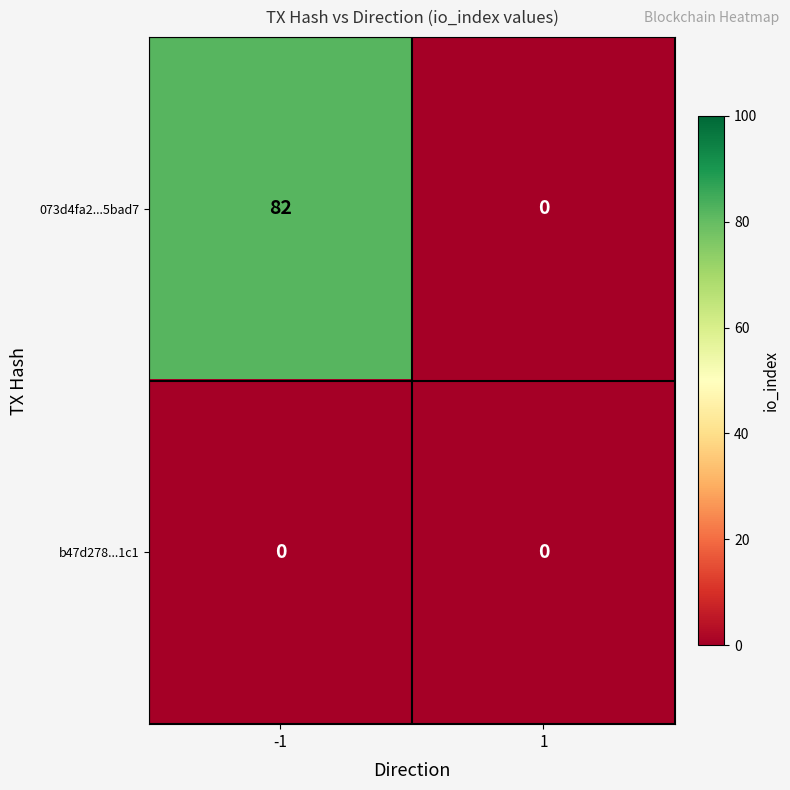

What is the maximum value shown in the chart?

82